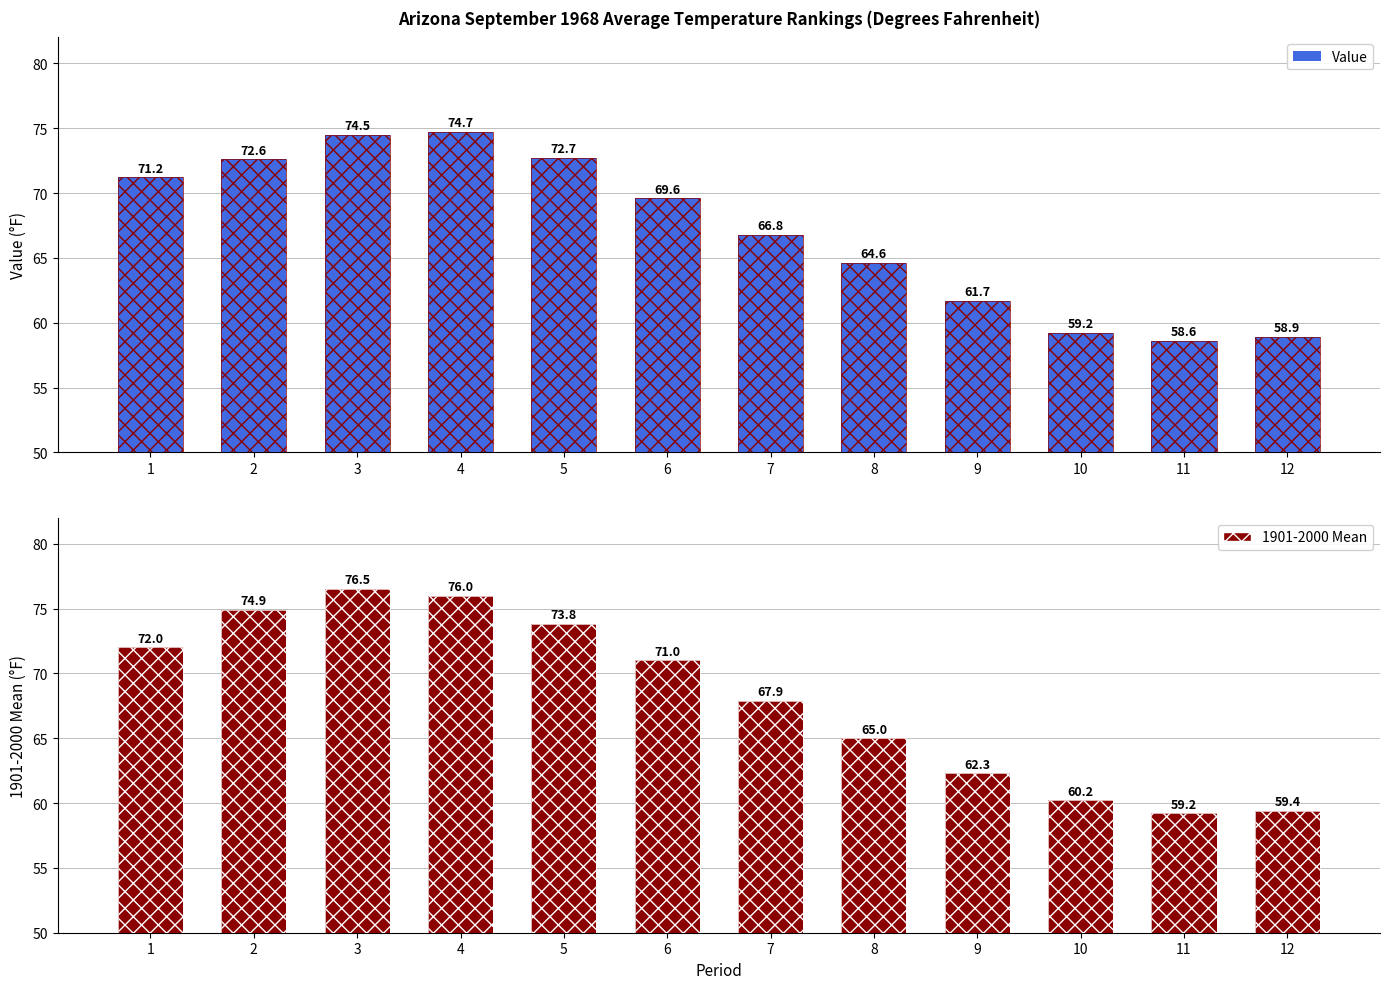

The value of 1901-2000 Mean at 3 is 100.9. True or false?

False